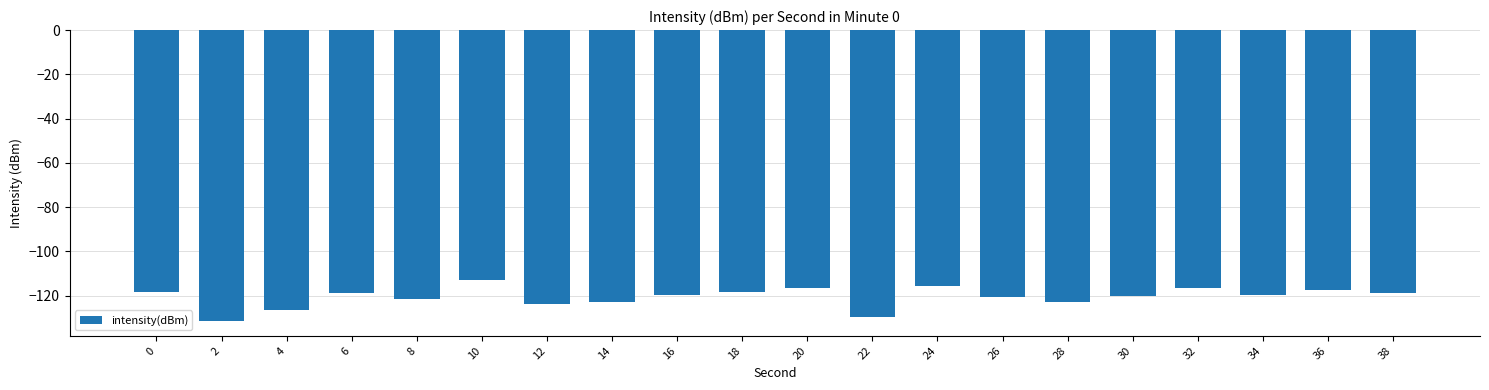

What is the difference between the values at 6 and 12?

4.7